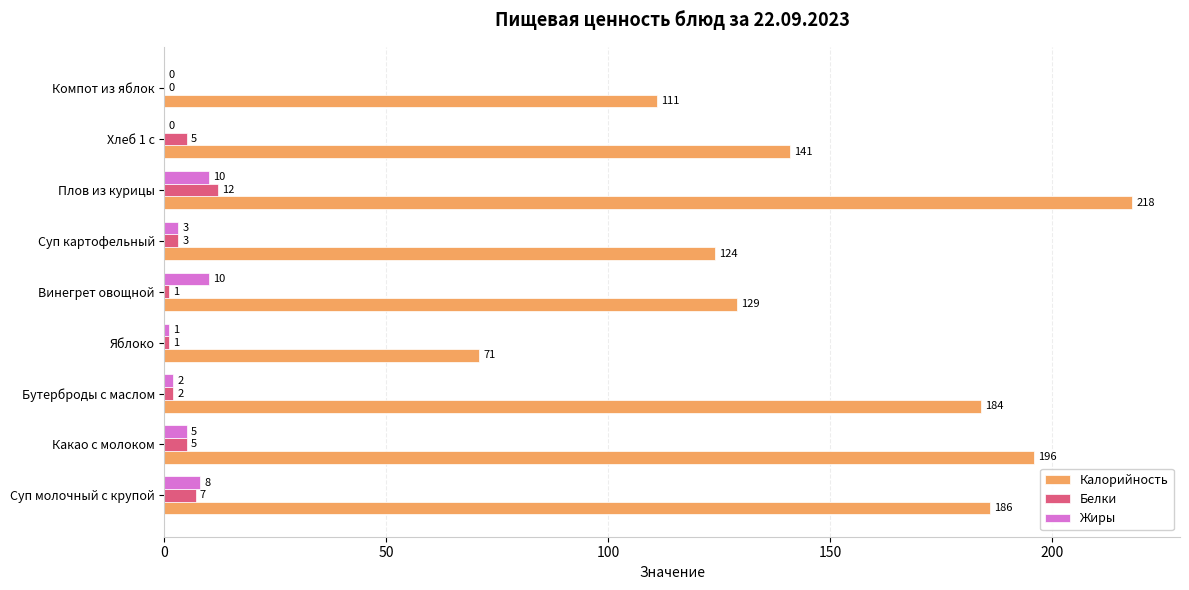

At which category is the sum across all series the highest?

Плов из курицы